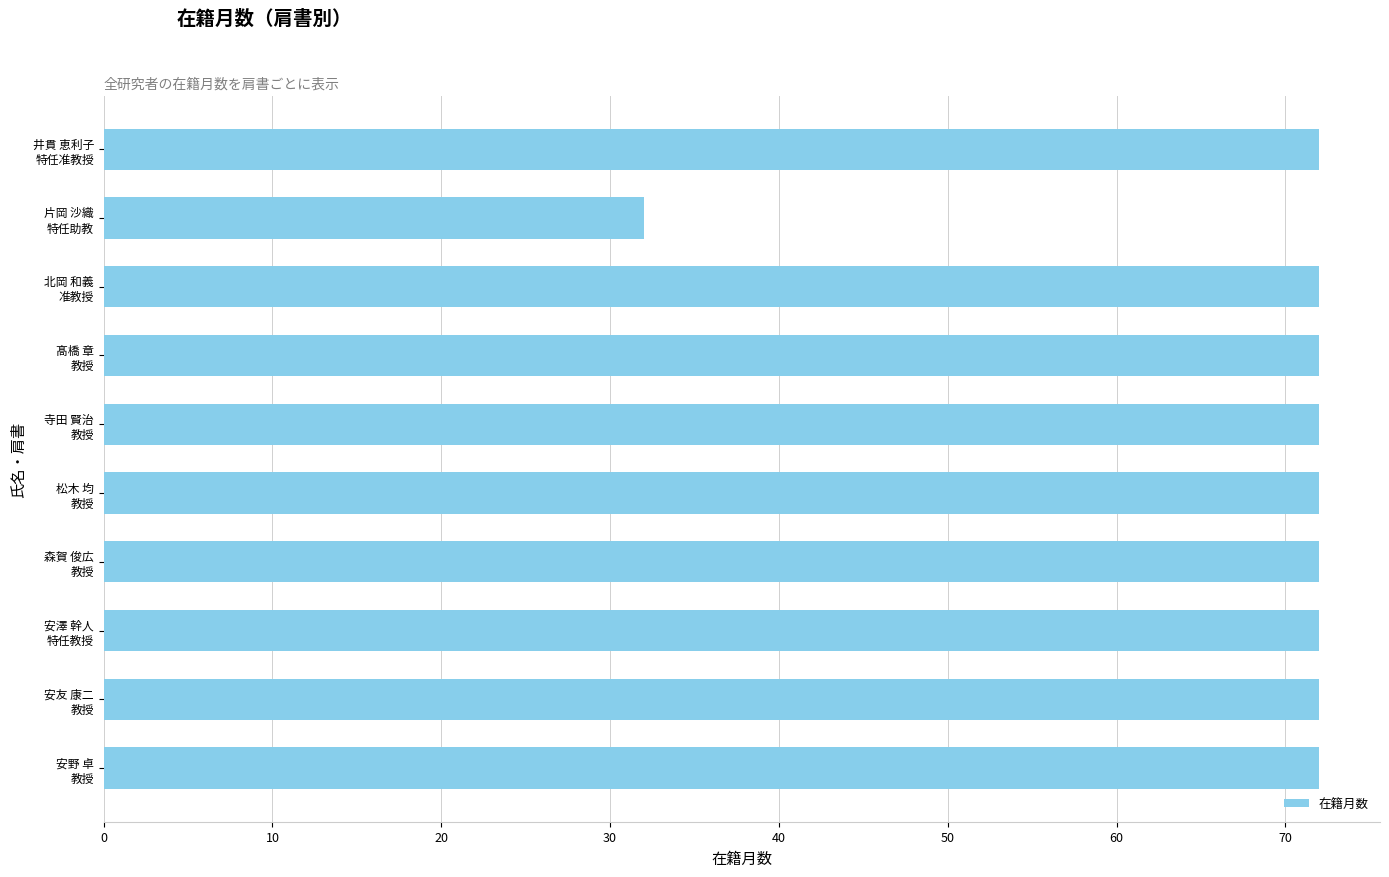

What is the difference between the maximum and minimum values?

40